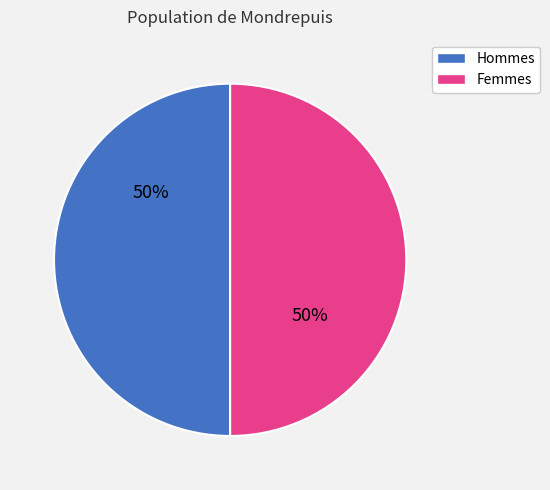

How many slices are in this pie chart?

2